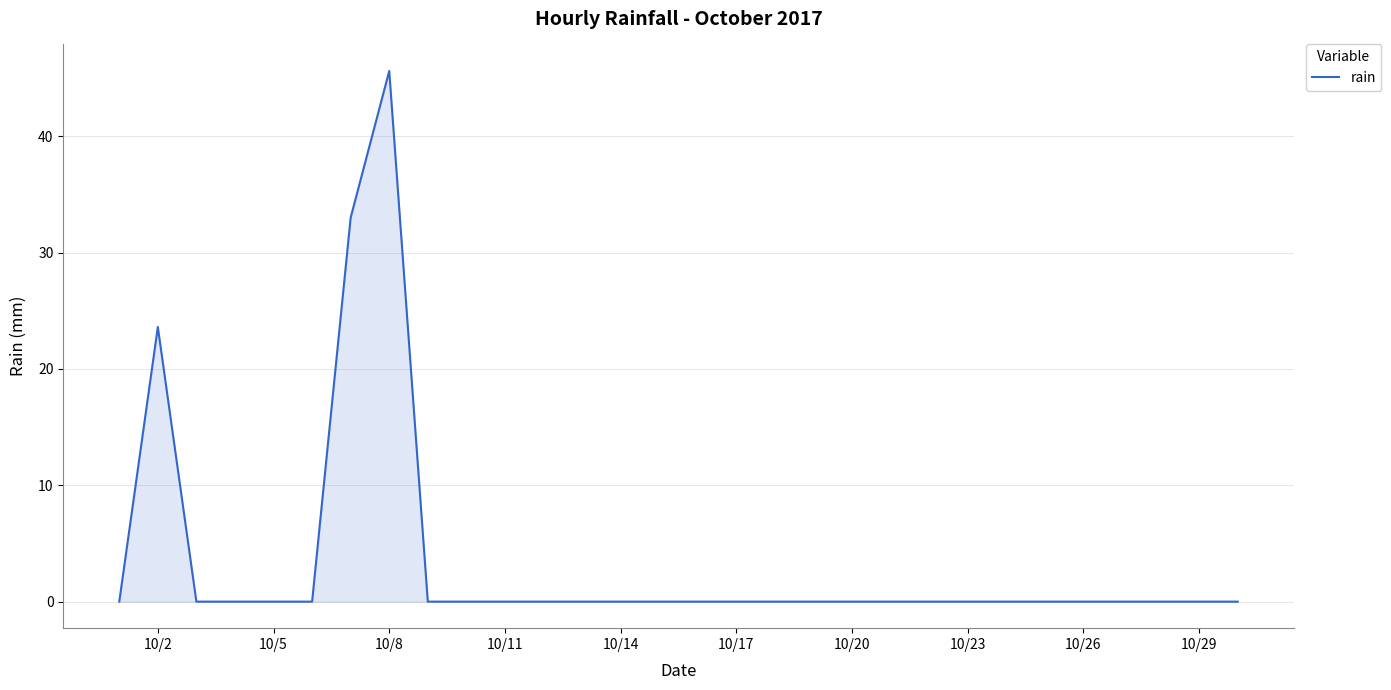

What is the greatest value displayed?

45.6